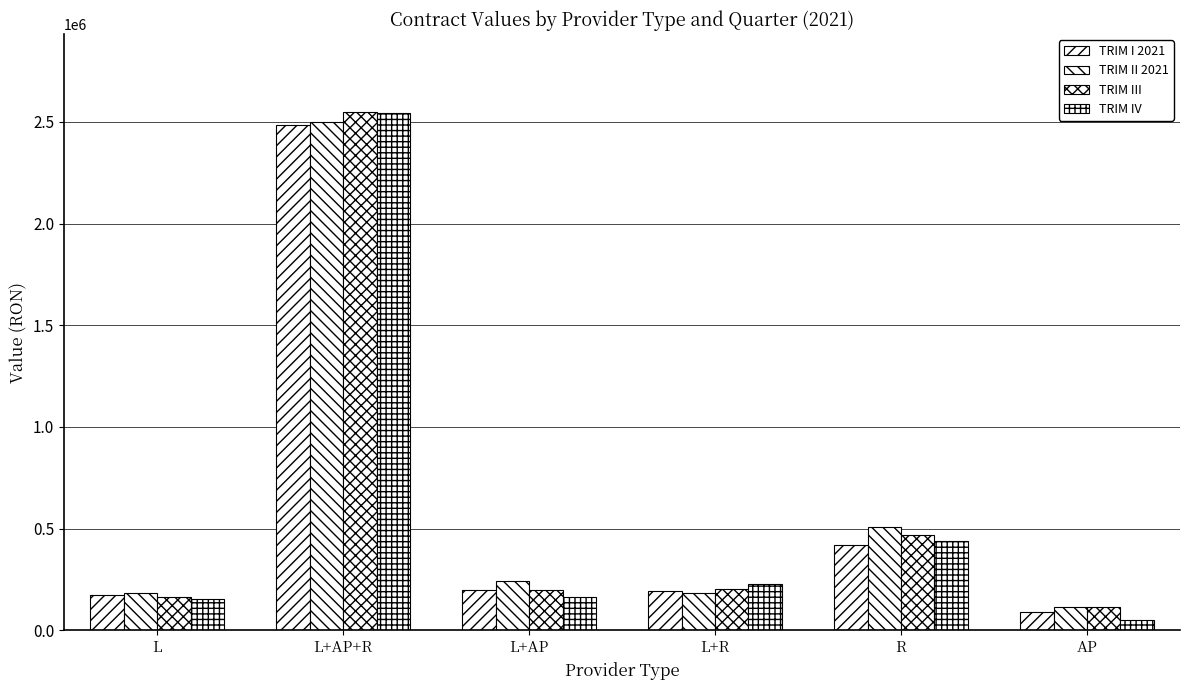

What is the difference between the highest and lowest values at L+AP?

79709.0